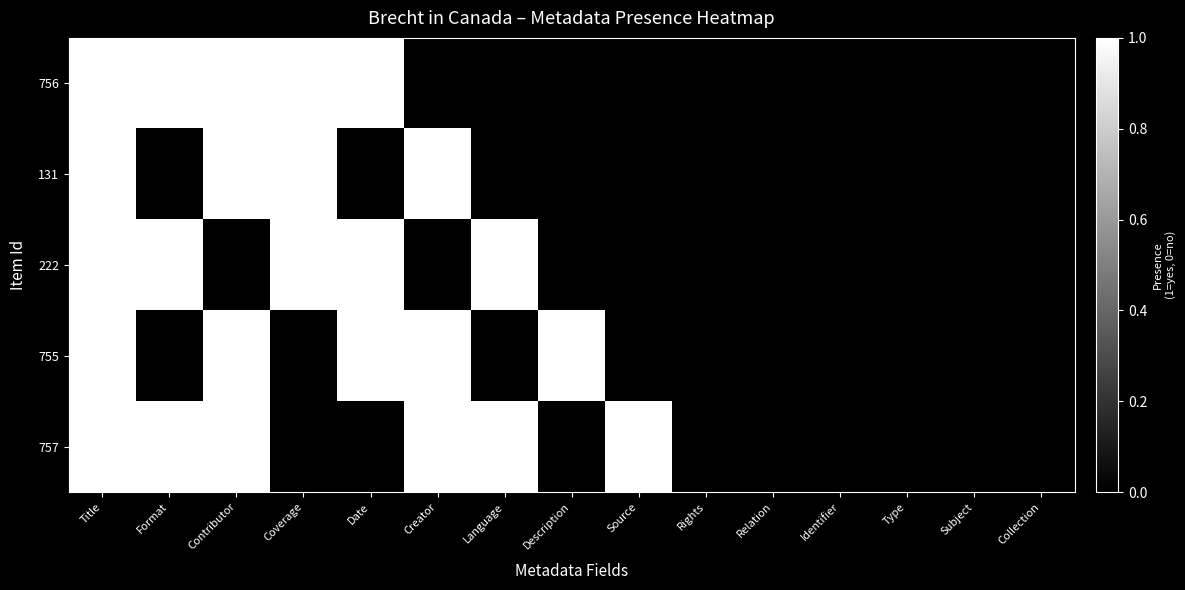

Which category has the lowest value across all series?

Creator